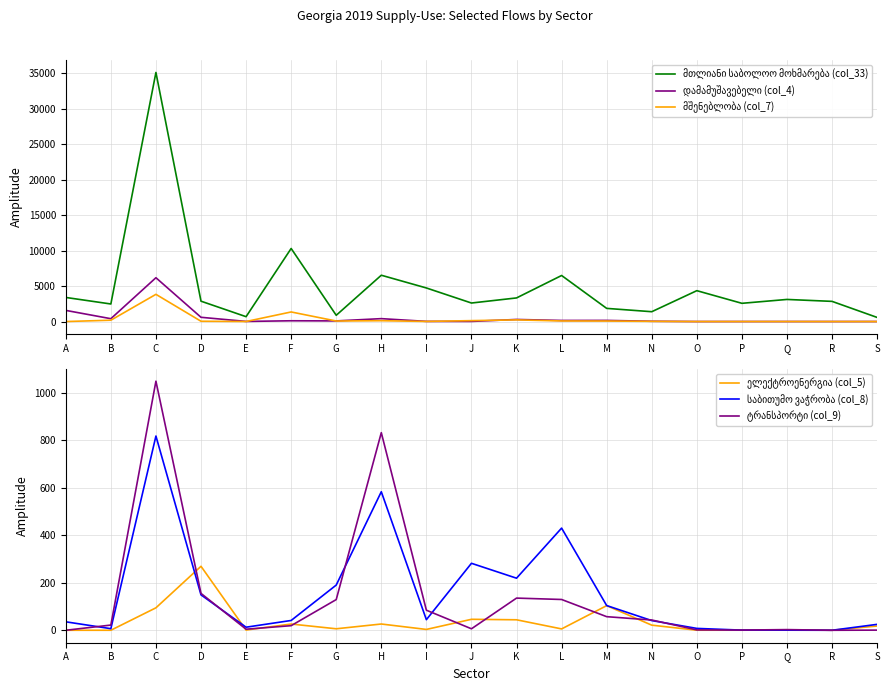

At which category does დამამუშავებელი (col_4) reach its first local valley?

B